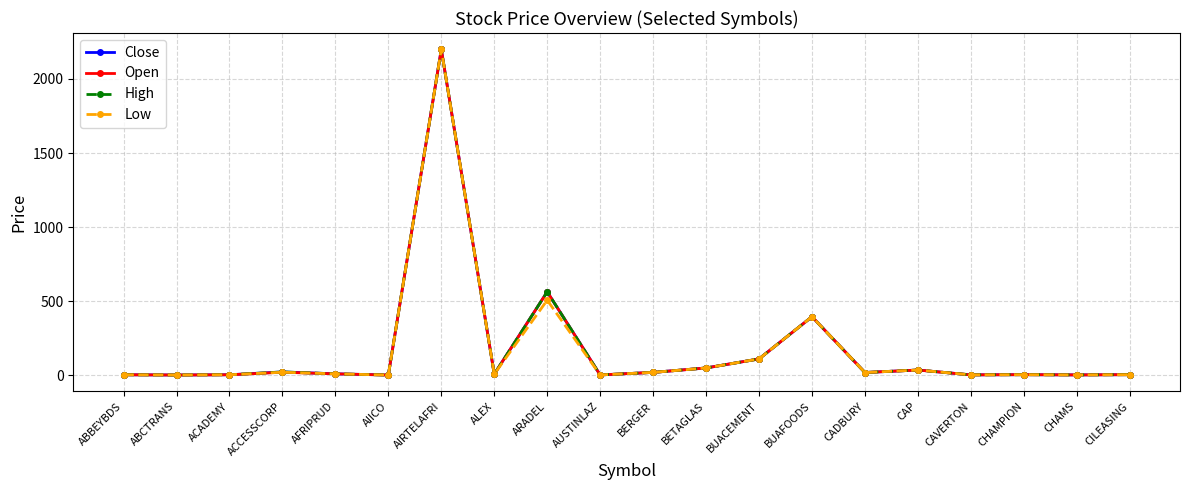

True or false: Low has a value of 516.6 at BUAFOODS.

False